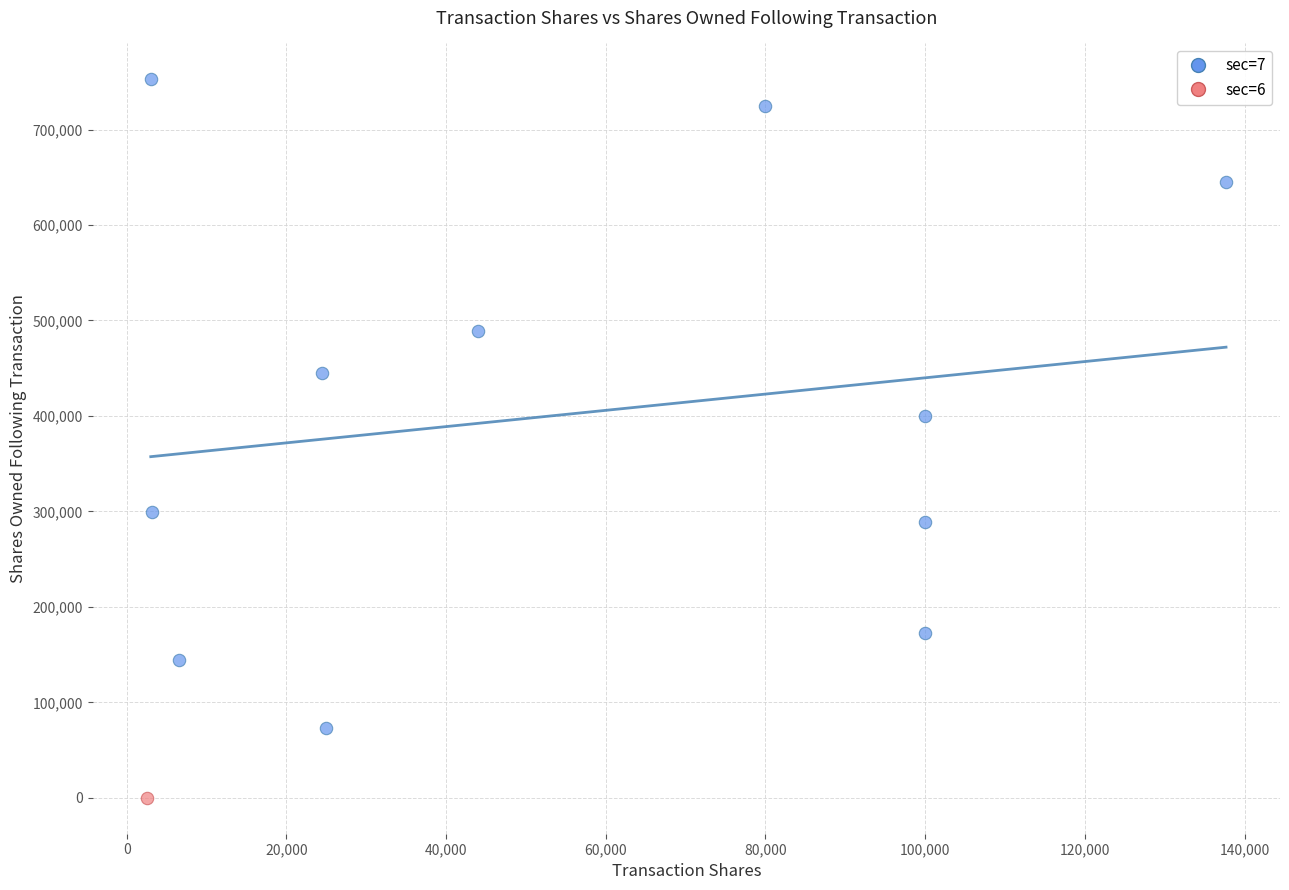

What are all the series names shown in the legend?

sec=7, sec=6